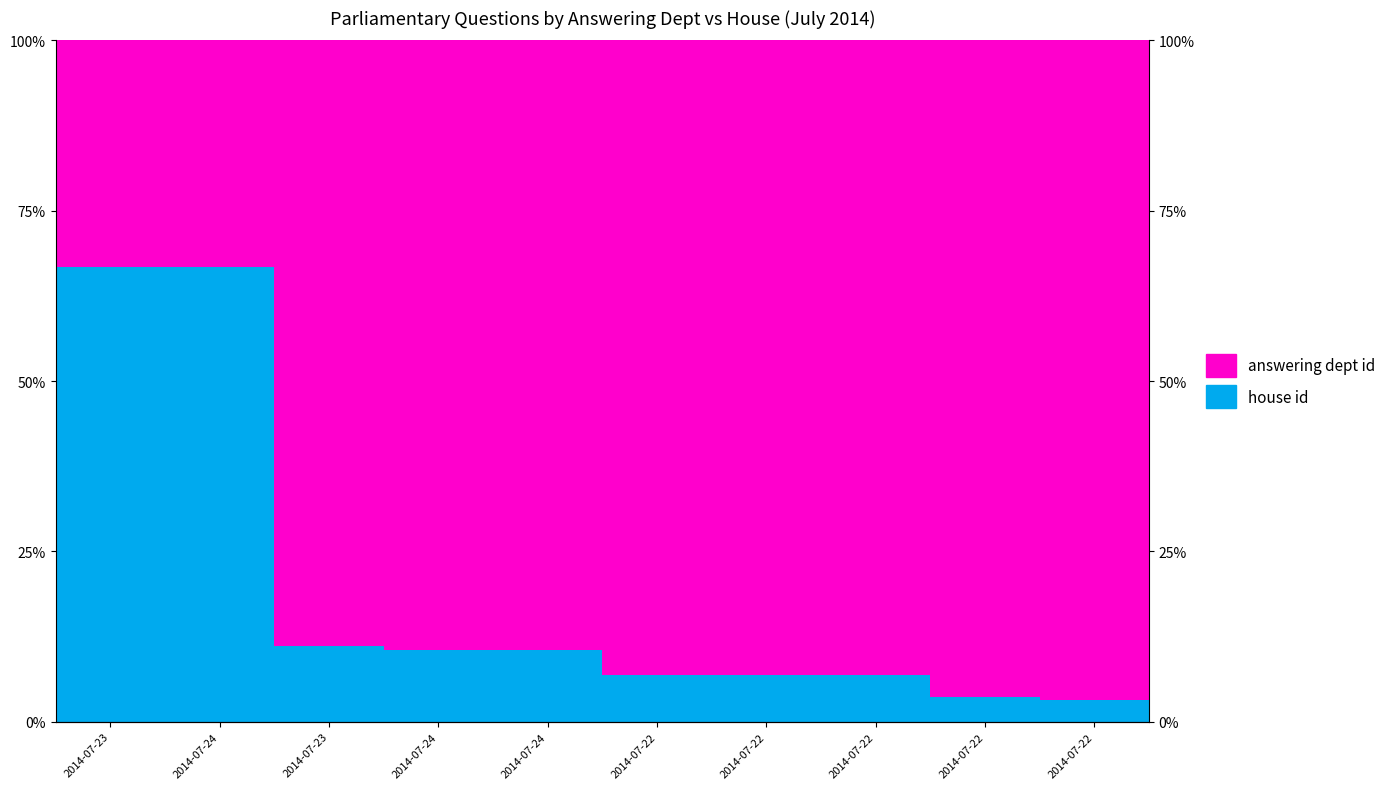

At which label is answering dept id closest to 65?

2014-07-23